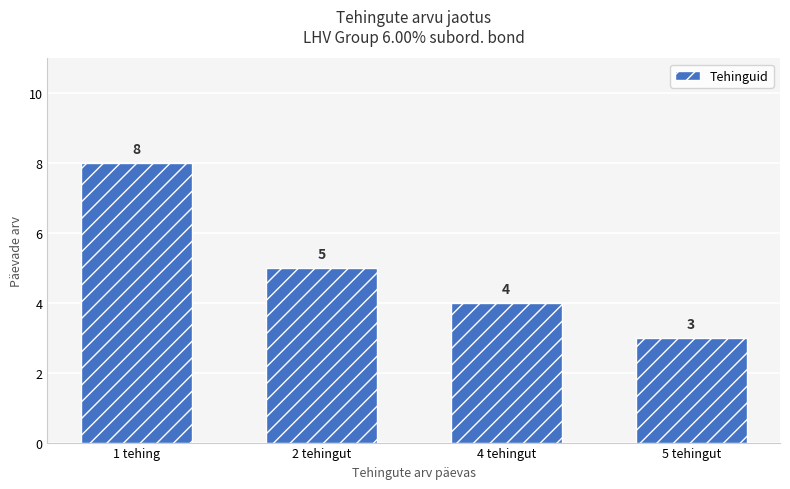

At which category does the chart reach its peak across all series?

1 tehing